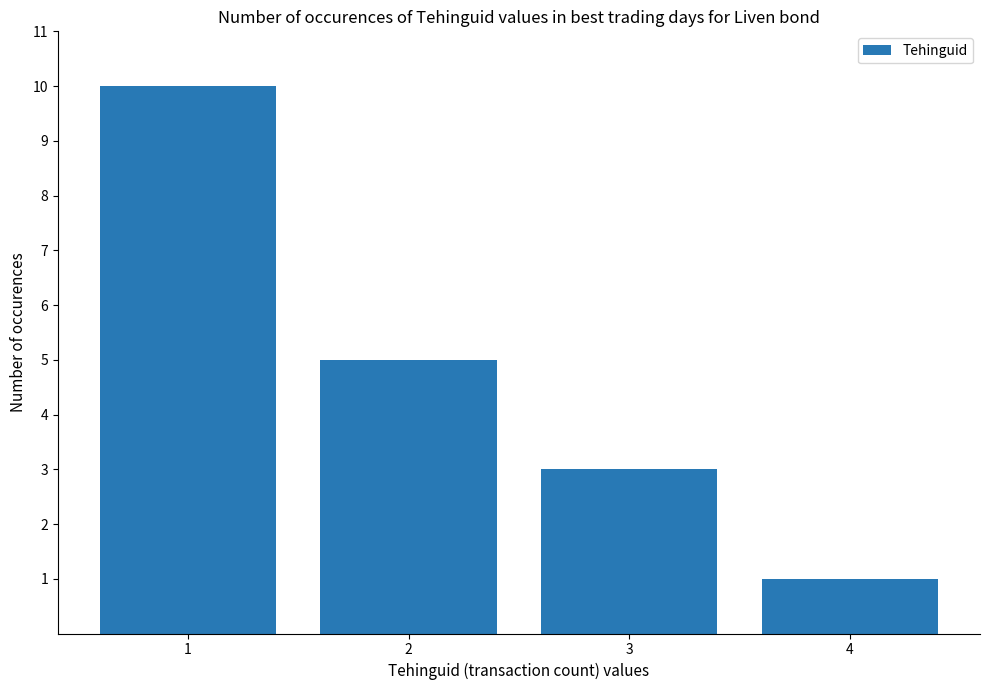

List the labels in order of value, smallest first.

4, 3, 2, 1